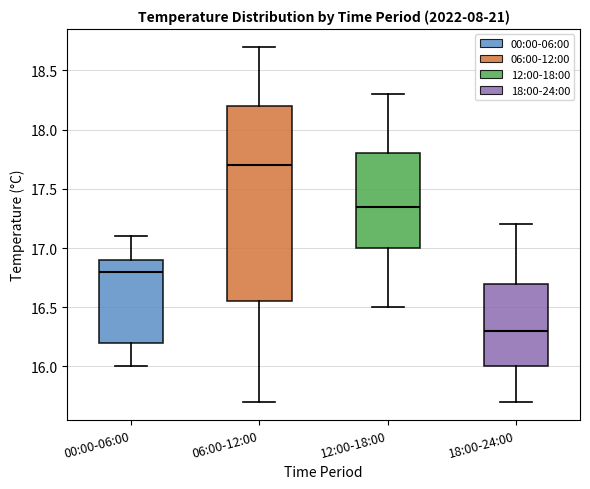

Reading left to right, read every box against the y-axis: the position of its median line, the range the box covers, and the ends of its whiskers. The values are not printed on the chart, so give them approximately, as read against the axis.

00:00-06:00: median 16.80, box 16.20 to 16.90, whiskers 16.00 to 17.10
06:00-12:00: median 17.70, box 16.55 to 18.20, whiskers 15.70 to 18.70
12:00-18:00: median 17.35, box 17.00 to 17.80, whiskers 16.50 to 18.30
18:00-24:00: median 16.30, box 16.00 to 16.70, whiskers 15.70 to 17.20